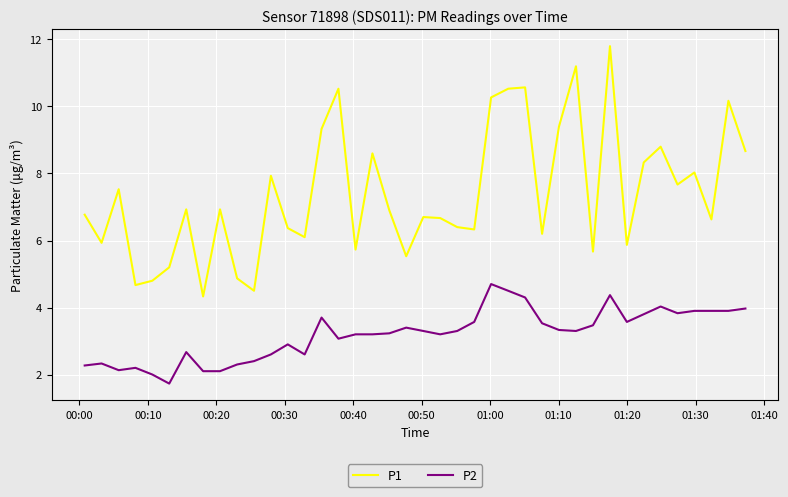

Rank the series by their maximum value, from highest to lowest.

P1, P2